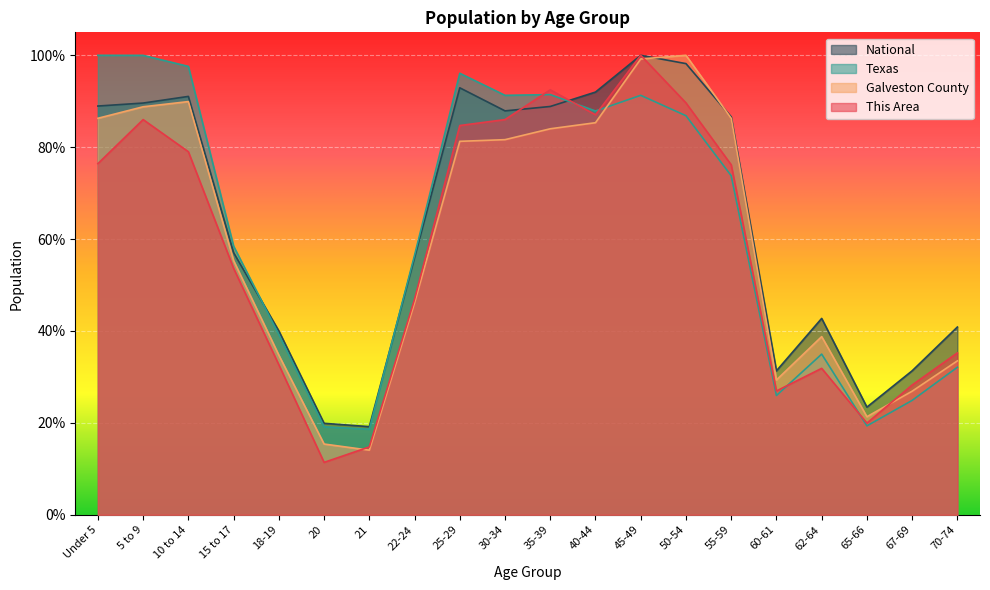

What is the difference between the highest and lowest values at 5 to 9?

0.1